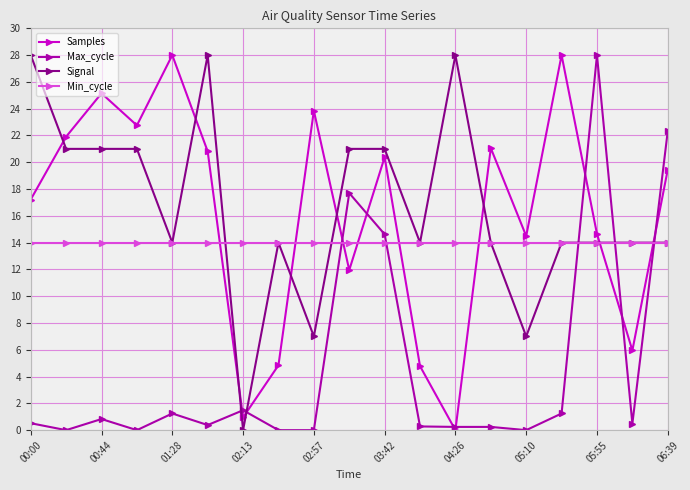

How many lines are shown in the chart?

4